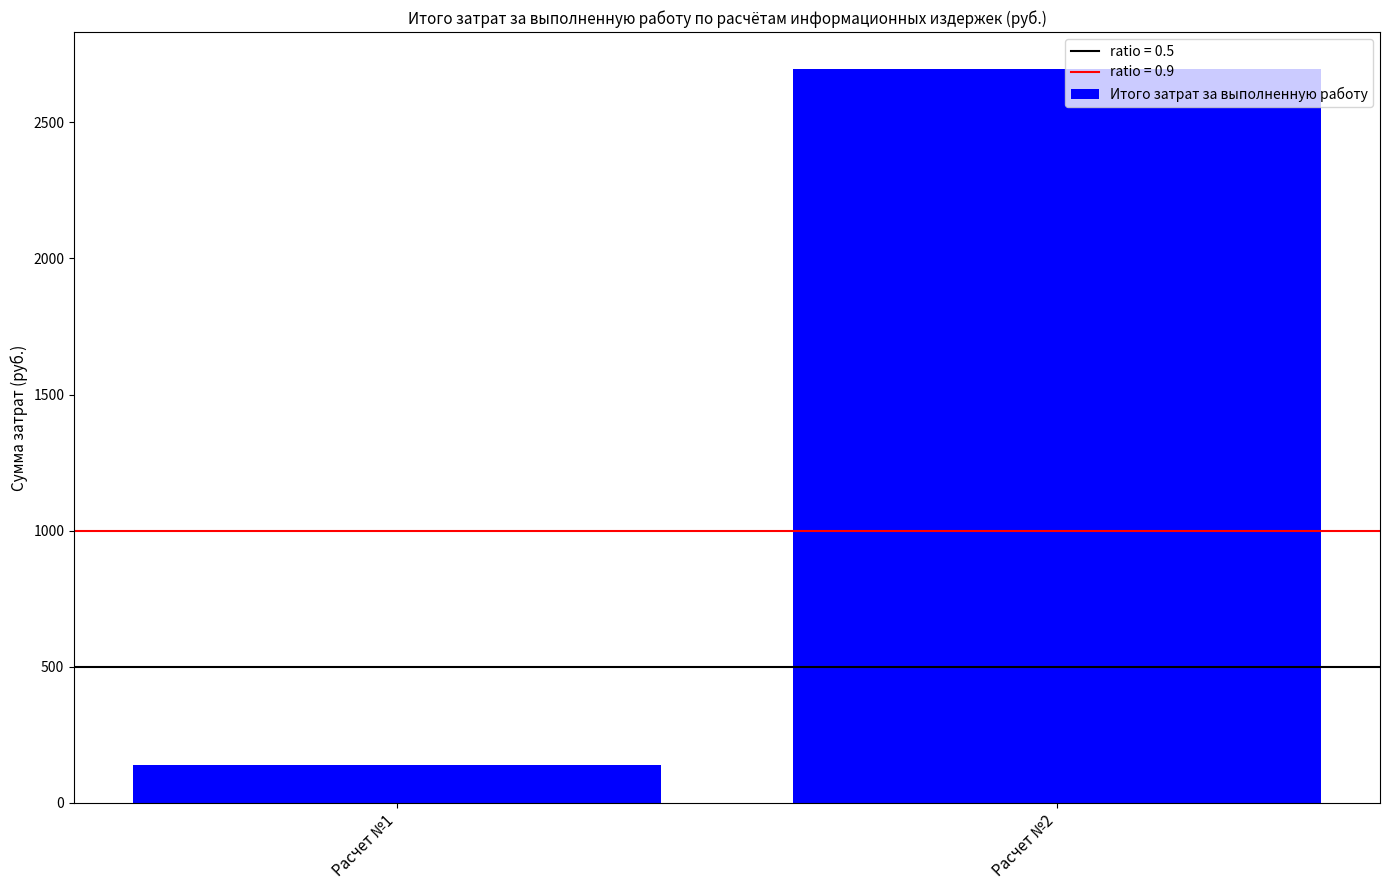

What is the ratio of the value at Расчет №1 to the value at Расчет №2?

0.1